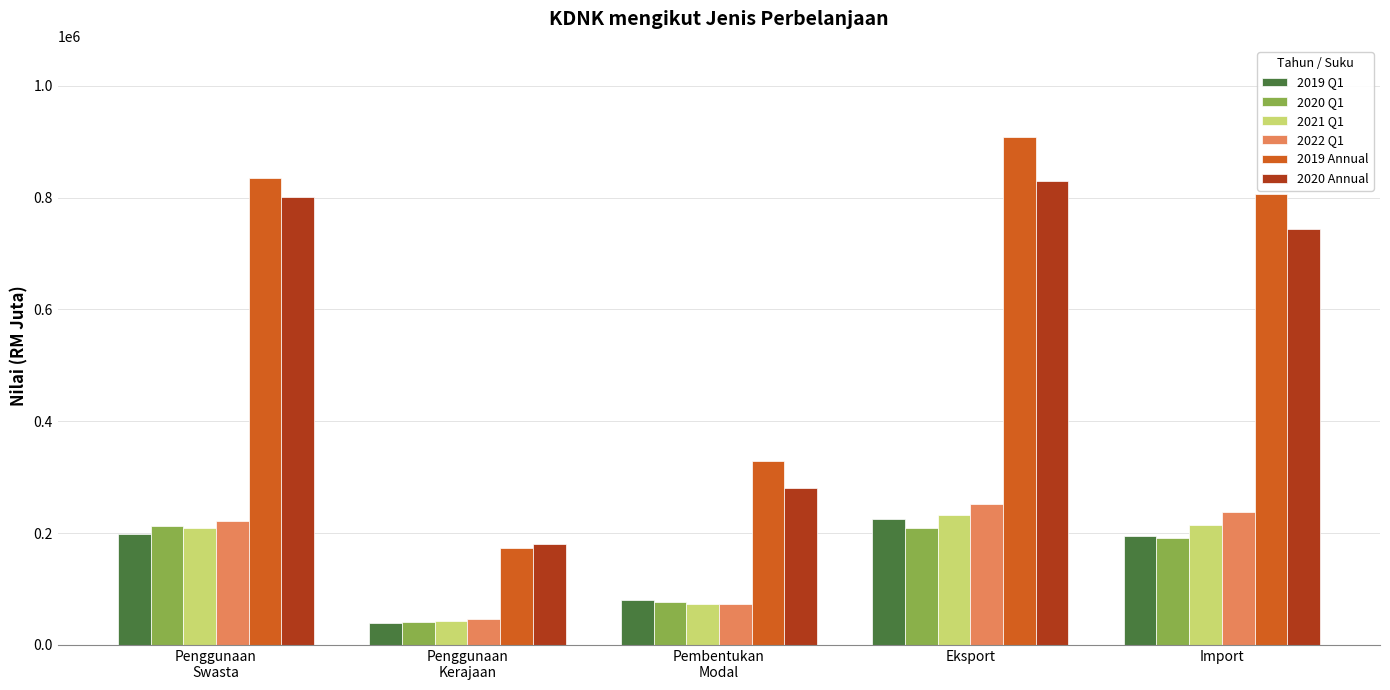

What is the sum of the 2019 Annual values at Penggunaan
Swasta and Penggunaan
Kerajaan?

1008373